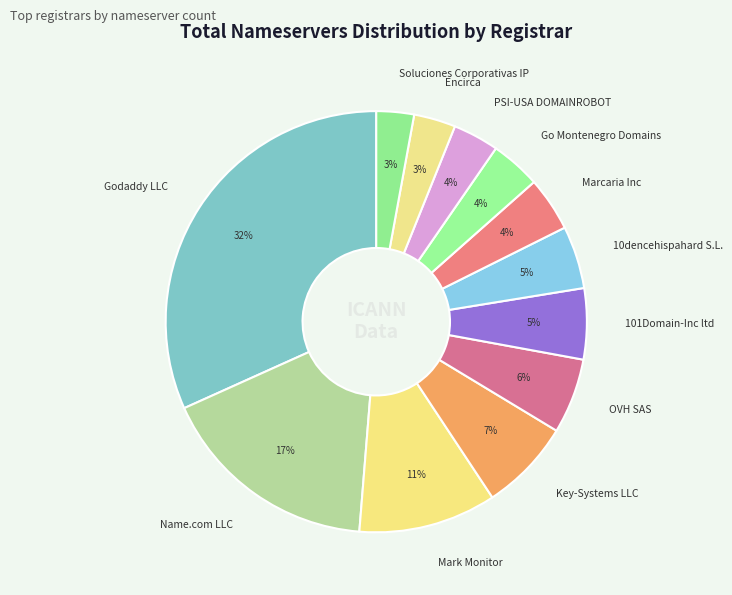

Between Encirca and 101Domain-Inc ltd, which is larger?

101Domain-Inc ltd